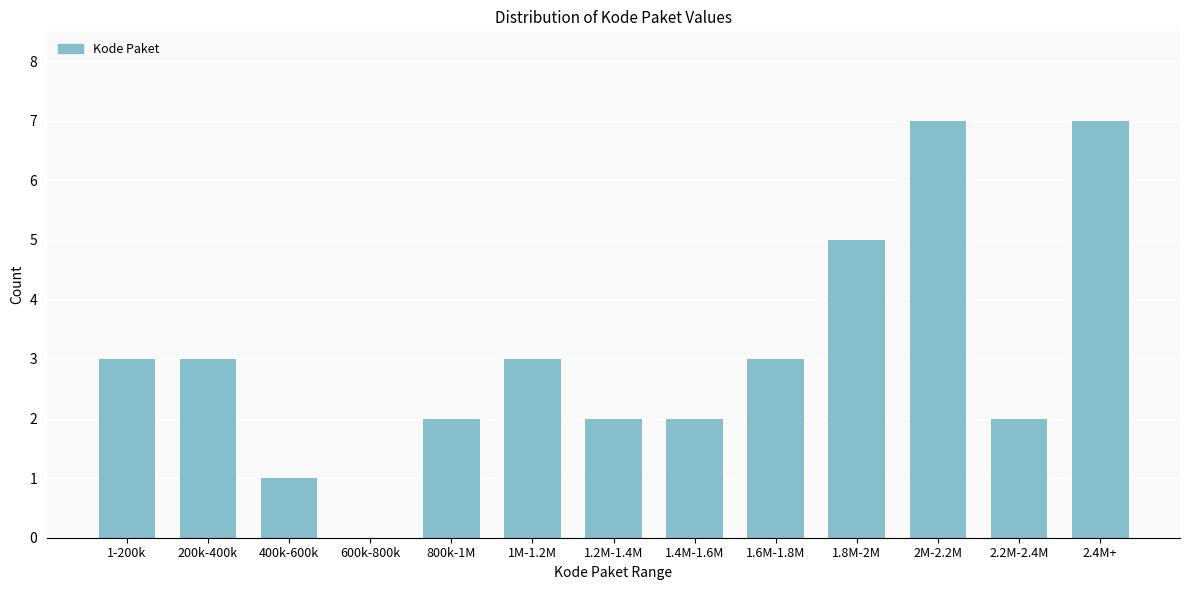

Reading right to left, transcribe all the data shown in this chart.

2.4M+=7	2.2M-2.4M=2	2M-2.2M=7	1.8M-2M=5	1.6M-1.8M=3	1.4M-1.6M=2	1.2M-1.4M=2	1M-1.2M=3	800k-1M=2	600k-800k=0	400k-600k=1	200k-400k=3	1-200k=3